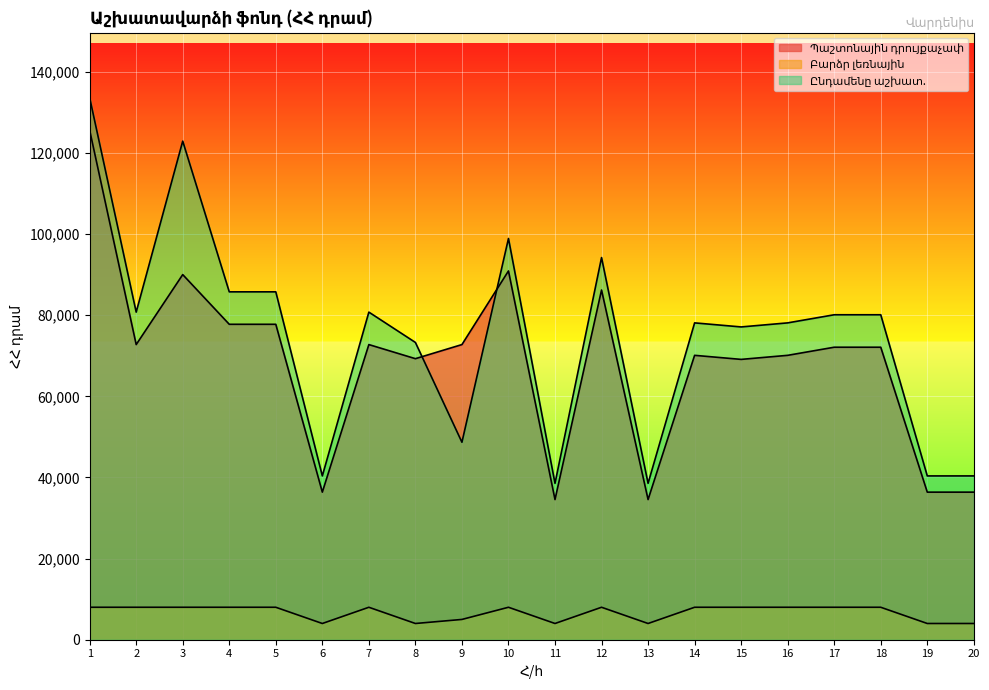

True or false: Ընդամենը աշխատ. and Պաշտոնային դրույքաչափ cross at least once.

True